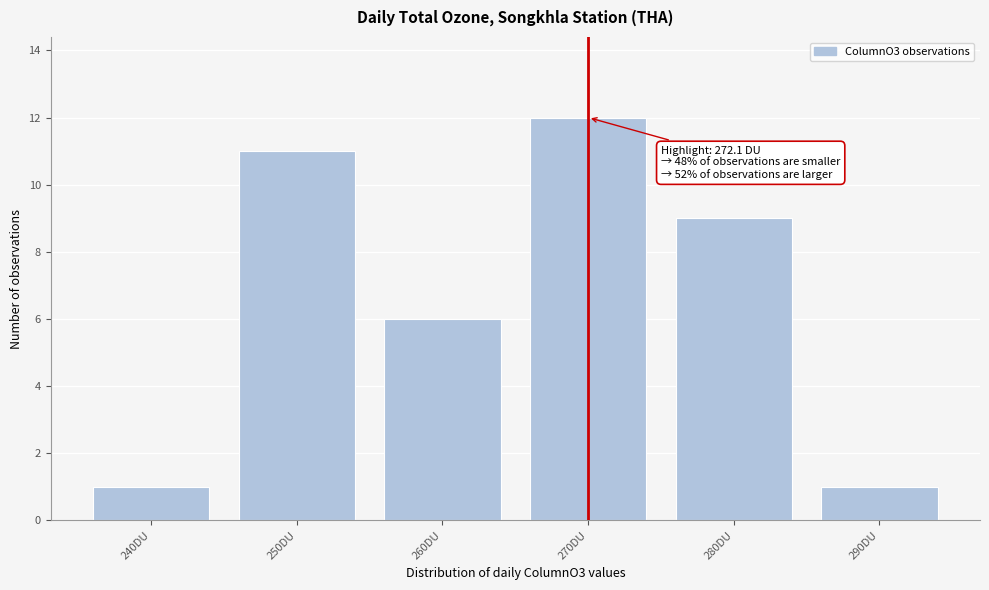

Reading left to right, extract all data points from this chart.

1	11	6	12	9	1